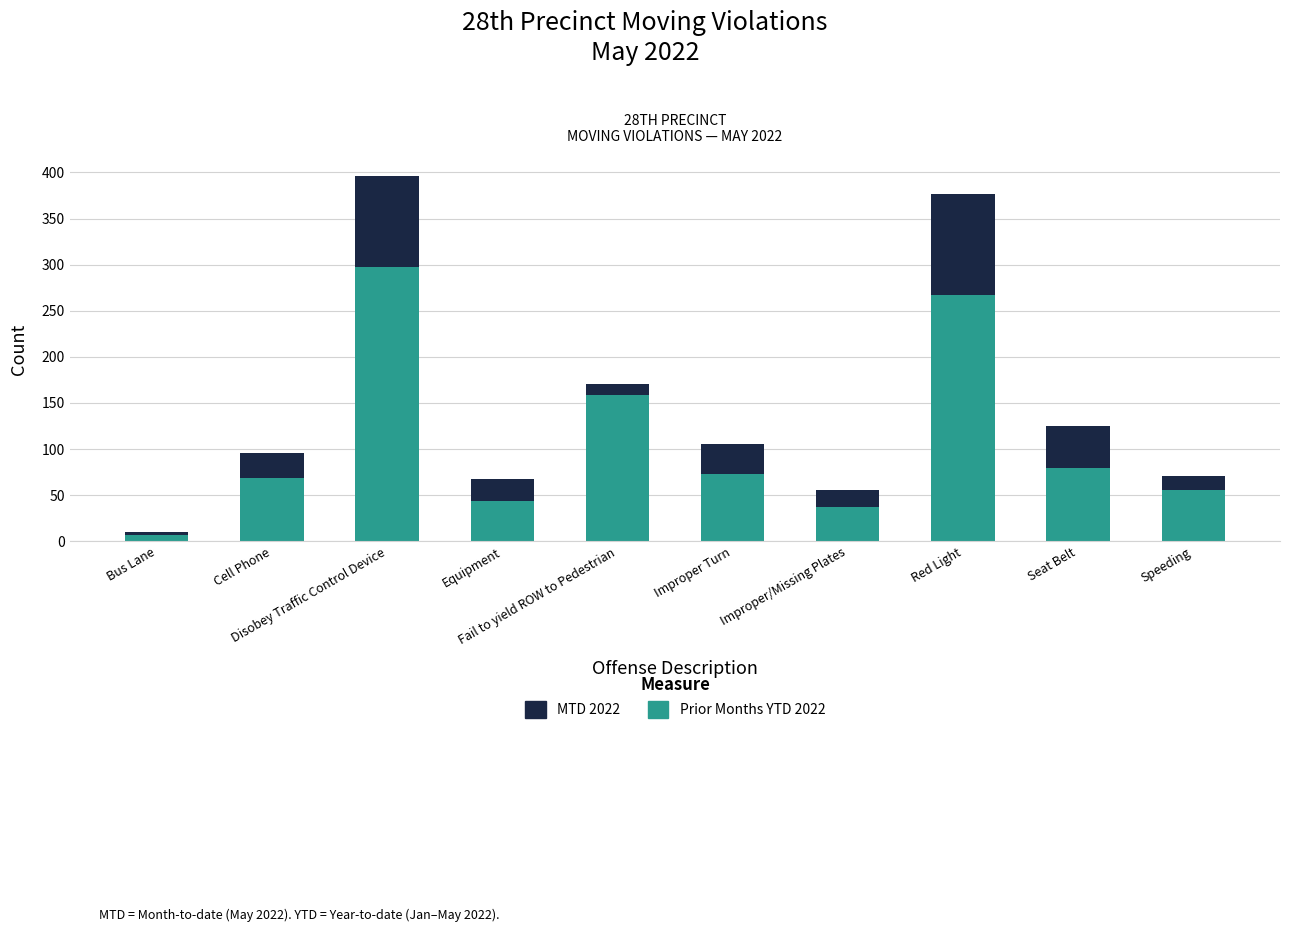

How many bars are there in total?

10